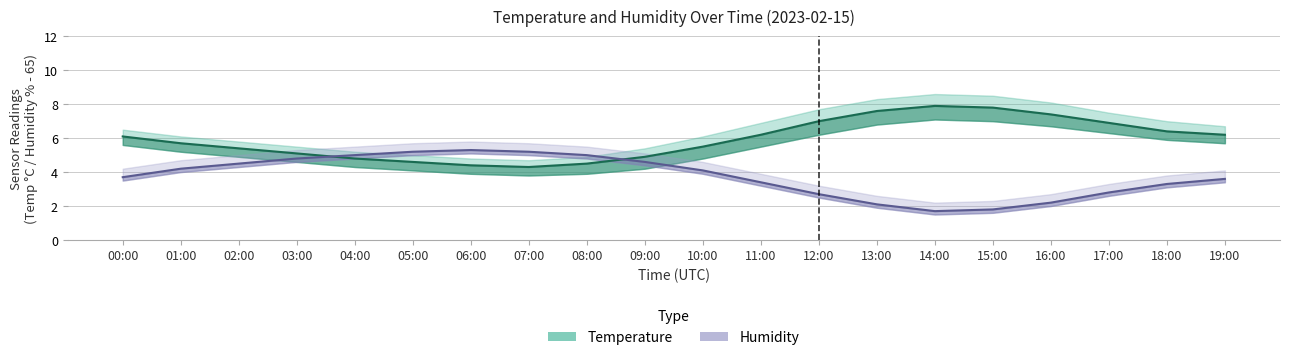

List the series in order of their overall mean, highest first.

Temperature (°C), Humidity (%) offset